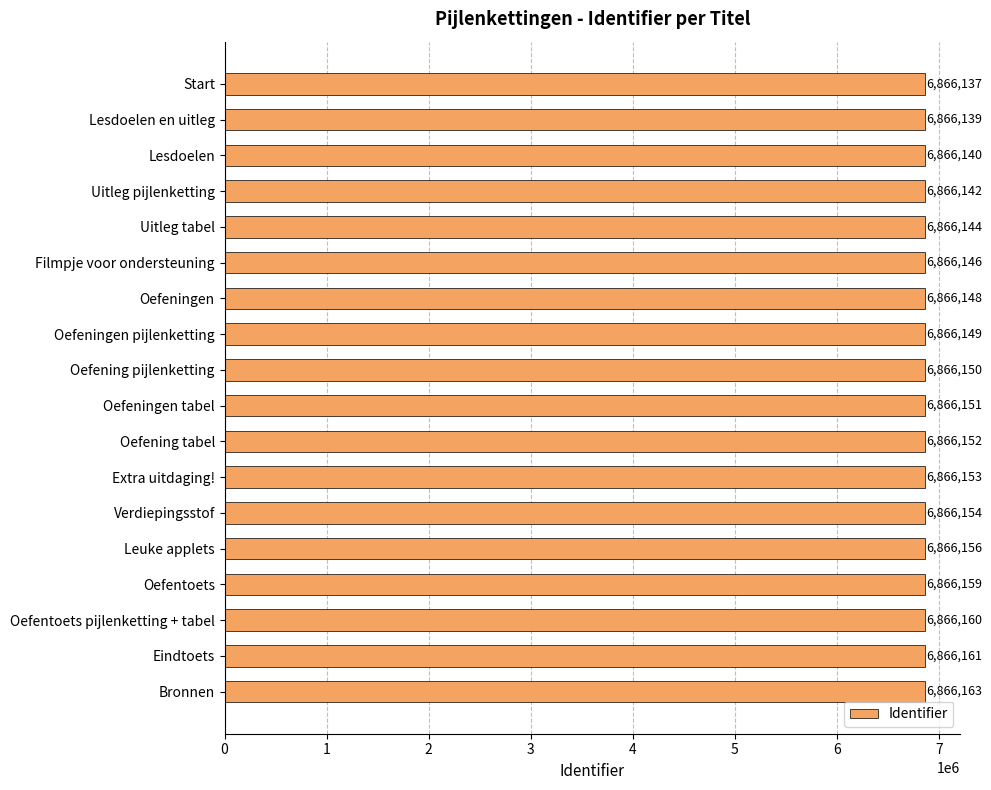

What is the average value?

6866150